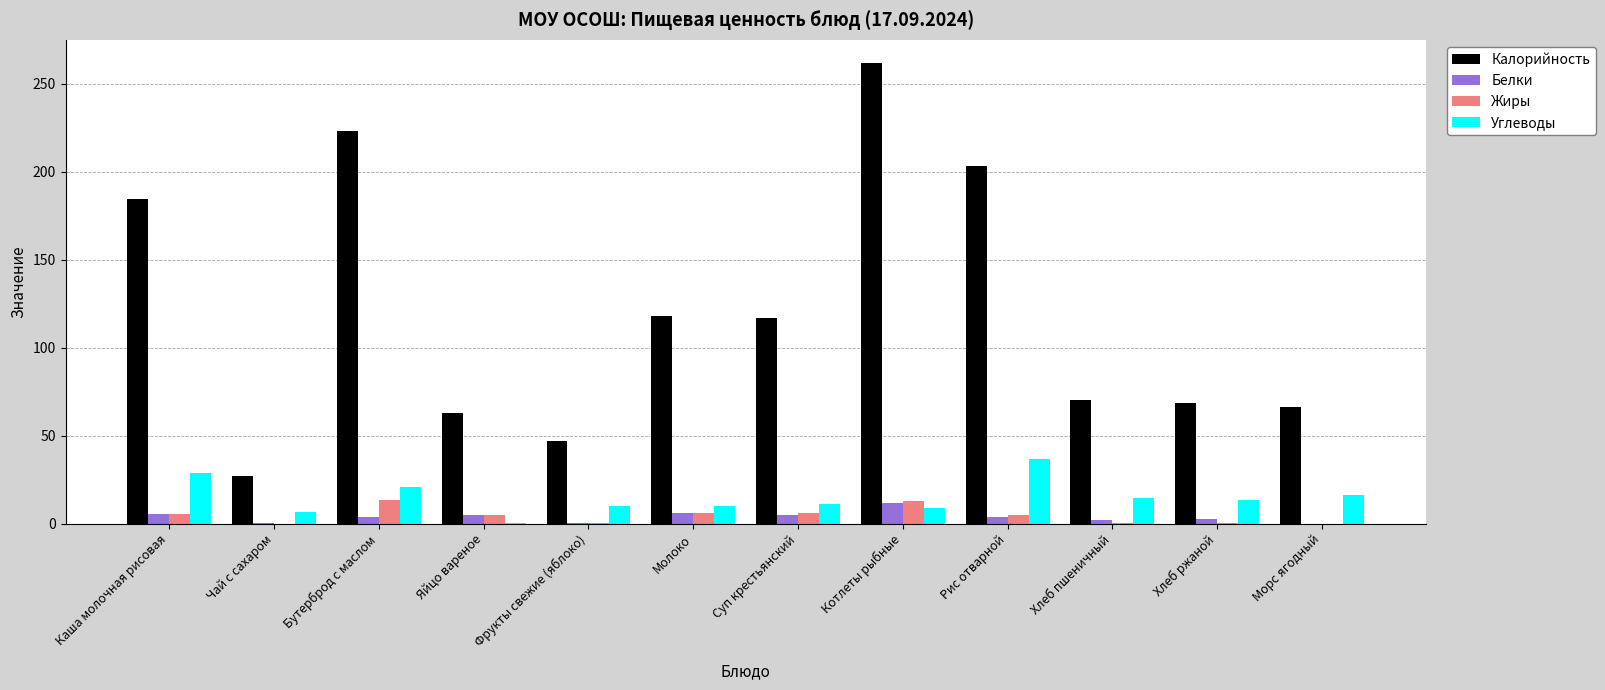

What is the sum of all Жиры values?

54.0